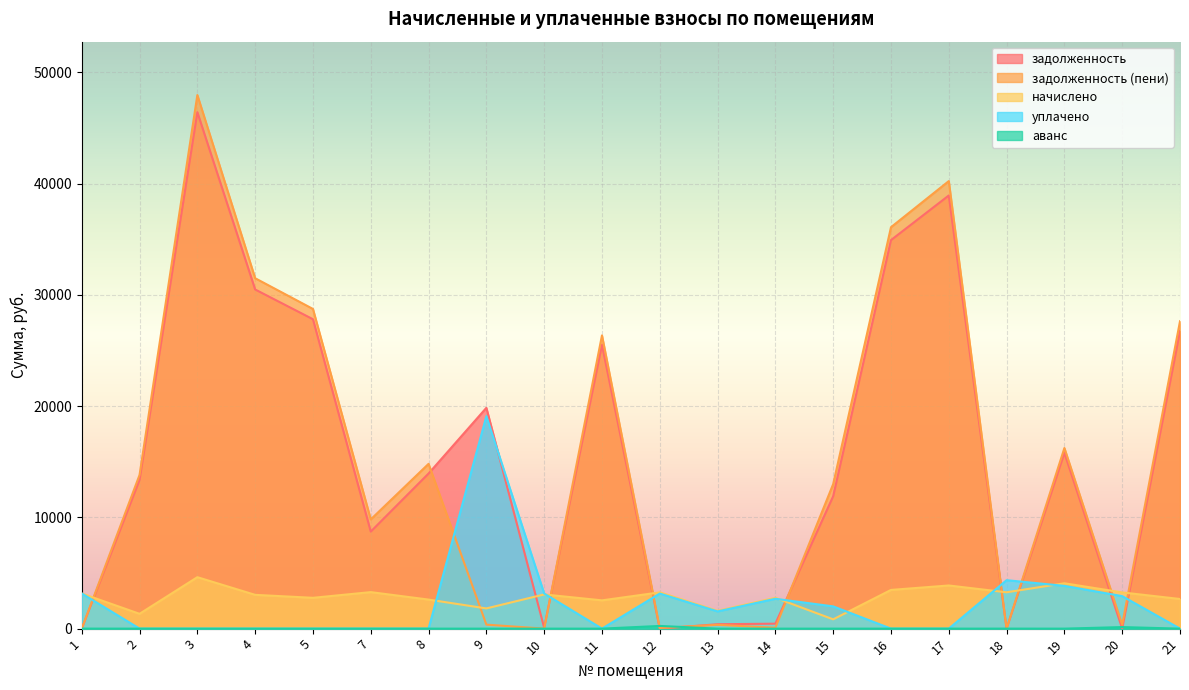

At which category is the sum across all series the highest?

3